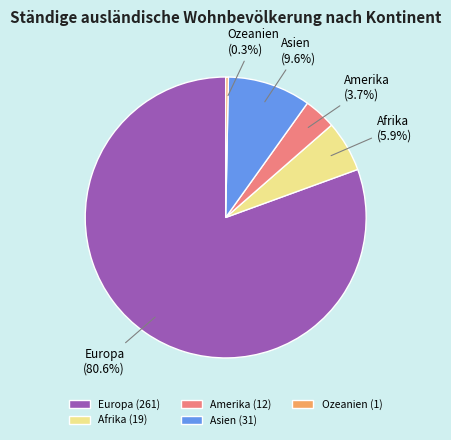

Which category has the biggest portion of the pie?

Europa